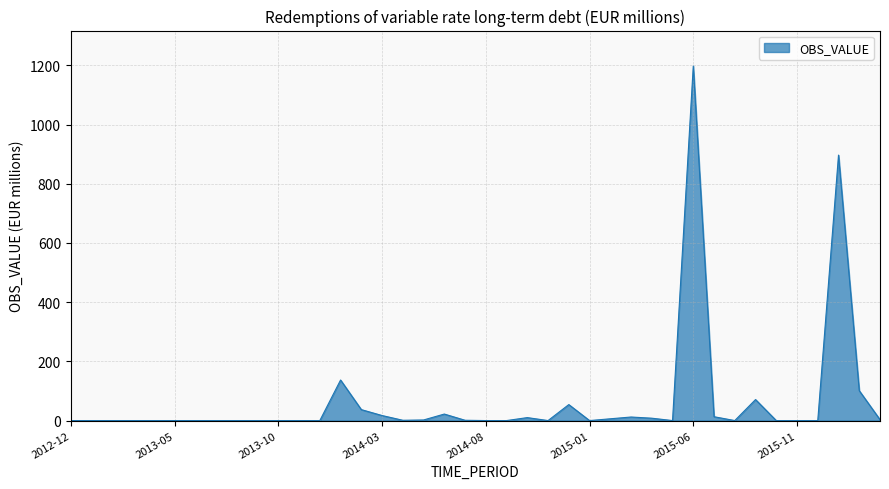

Count the number of values greater than 0.

18